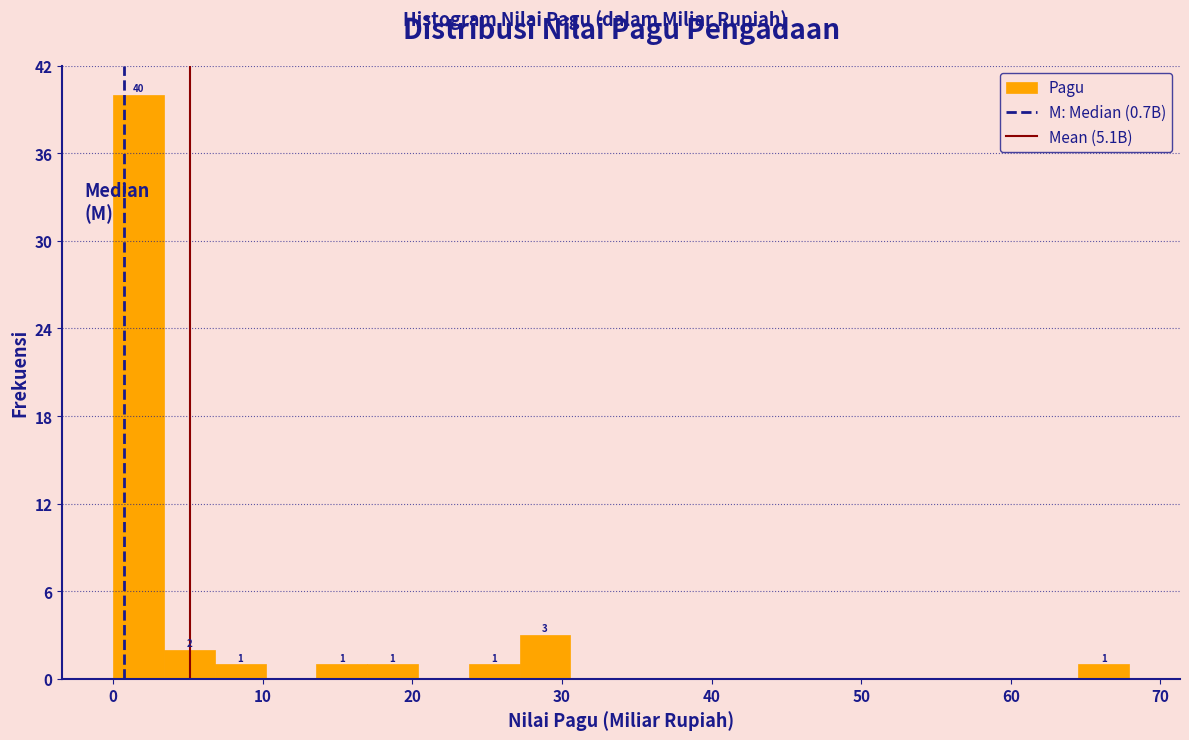

Read against the x-axis, roughly where is the centre of the tallest bar?

2